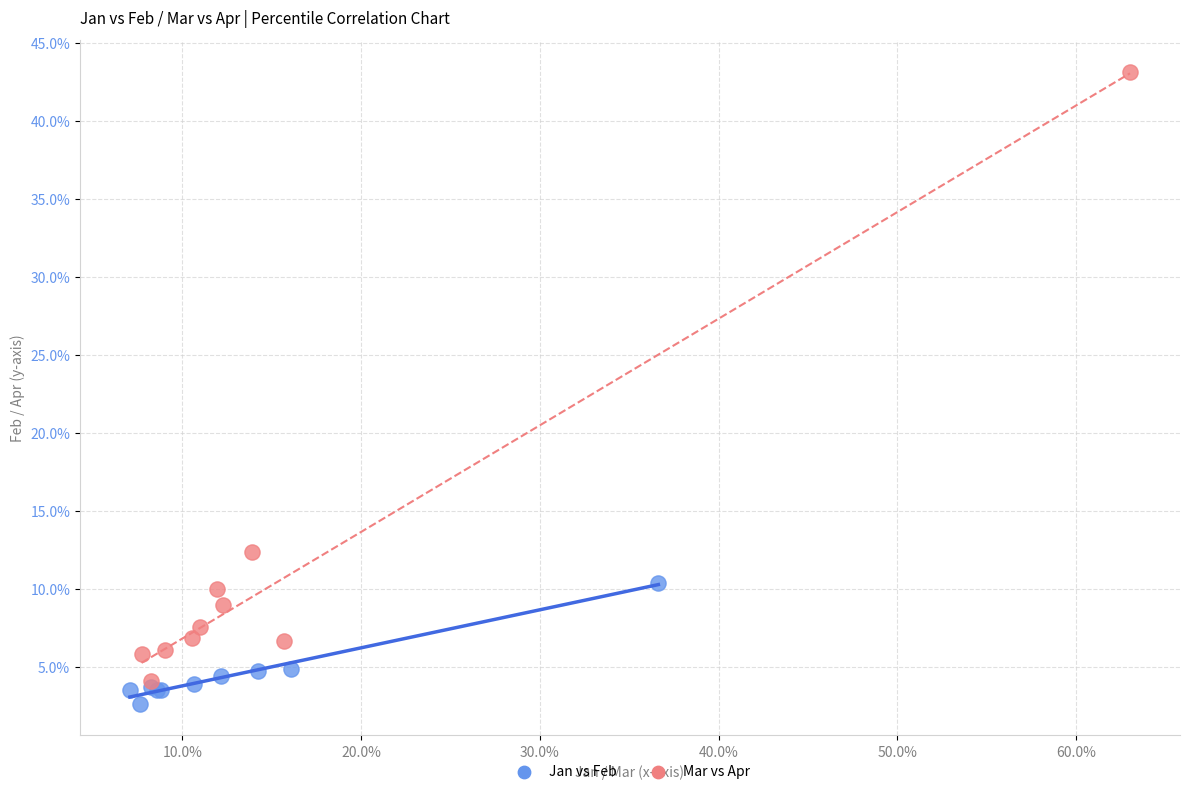

What are all the series names shown in the legend?

Jan vs Feb, Mar vs Apr